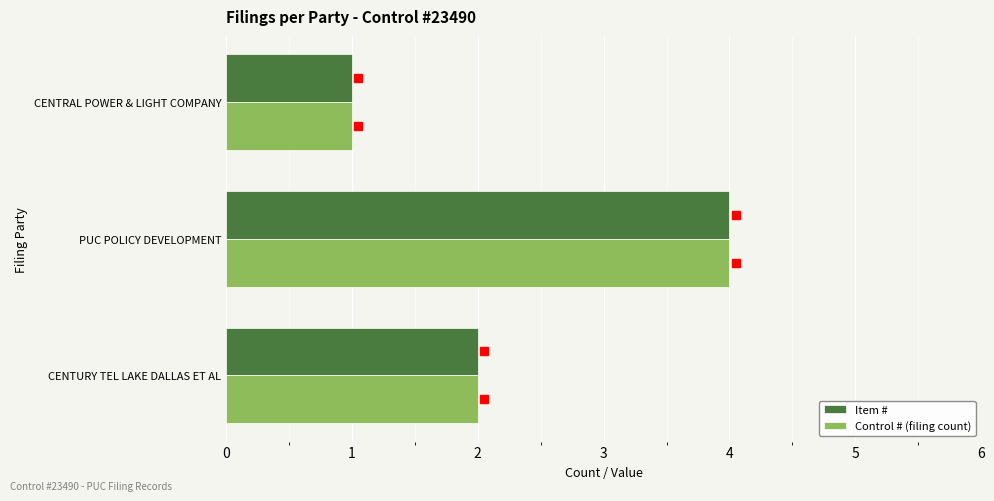

True or false: Item # has a value of 1 at CENTURY TEL LAKE DALLAS ET AL.

False